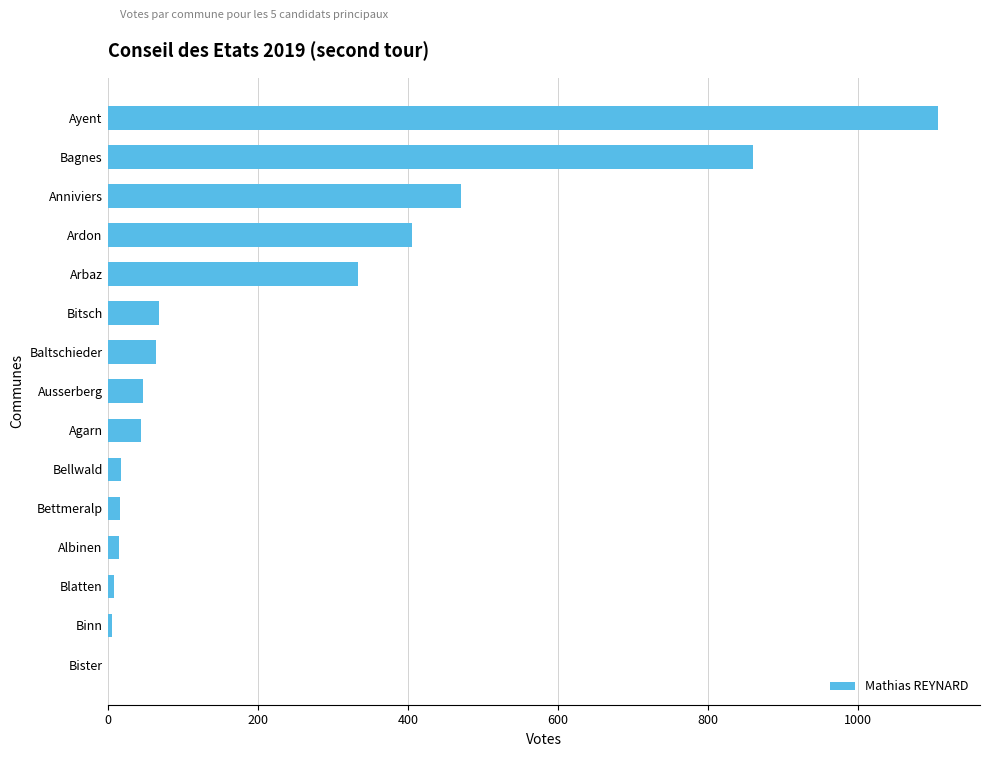

What is the greatest value displayed?

1107